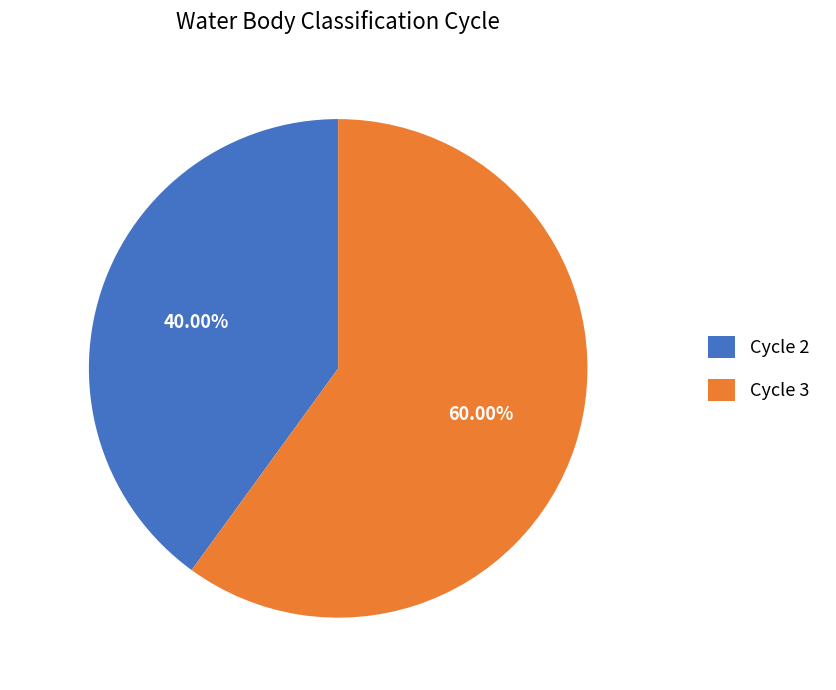

Which slice is the largest?

Cycle 3